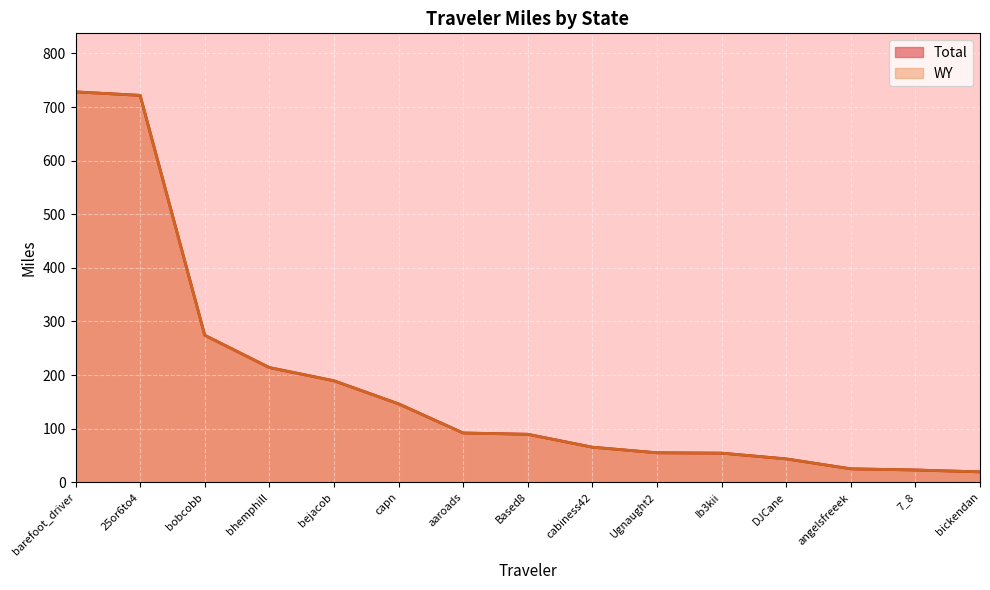

The value of Total at 25or6to4 is 1224.6. True or false?

False